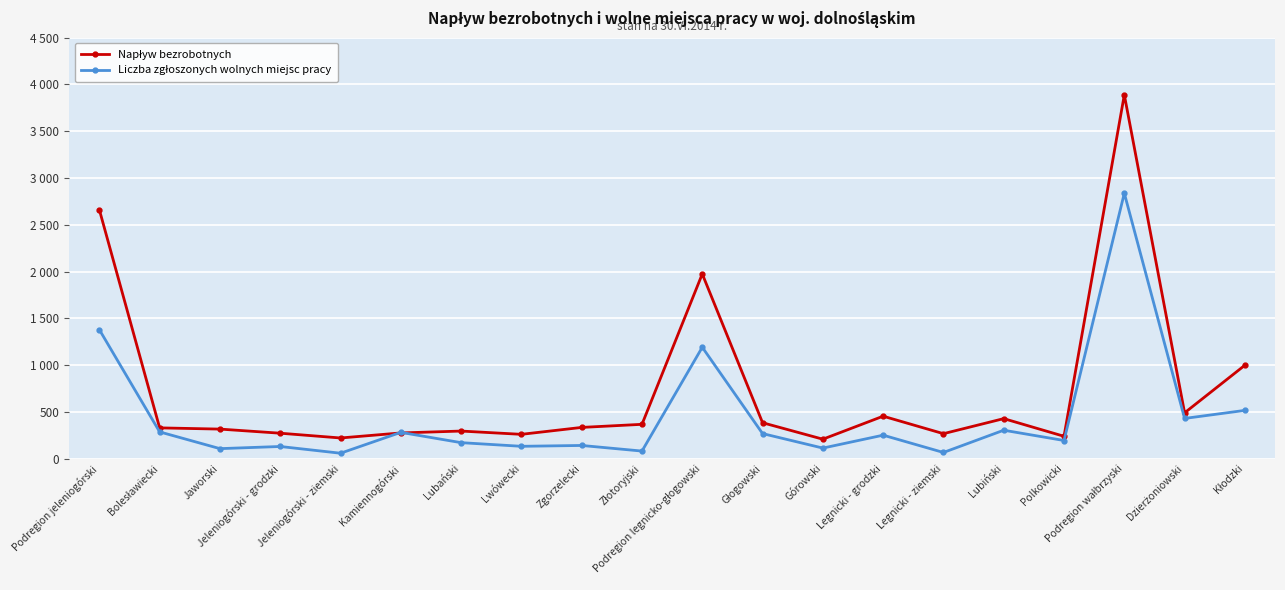

Rank the categories by Liczba zgłoszonych wolnych miejsc pracy value from lowest to highest.

Jeleniogórski - ziemski, Legnicki - ziemski, Złotoryjski, Jaworski, Górowski, Jeleniogórski - grodzki, Lwówecki, Zgorzelecki, Lubański, Polkowicki, Legnicki - grodzki, Głogowski, Kamiennogórski, Bolesławiecki, Lubiński, Dzierżoniowski, Kłodzki, Podregion legnicko-głogowski, Podregion jeleniogórski, Podregion wałbrzyski